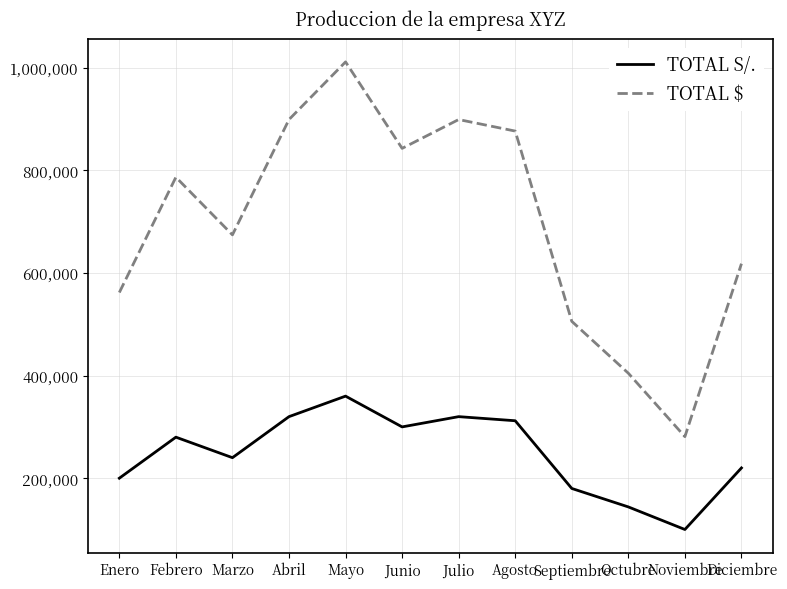

Which series has the widest spread of values?

TOTAL $